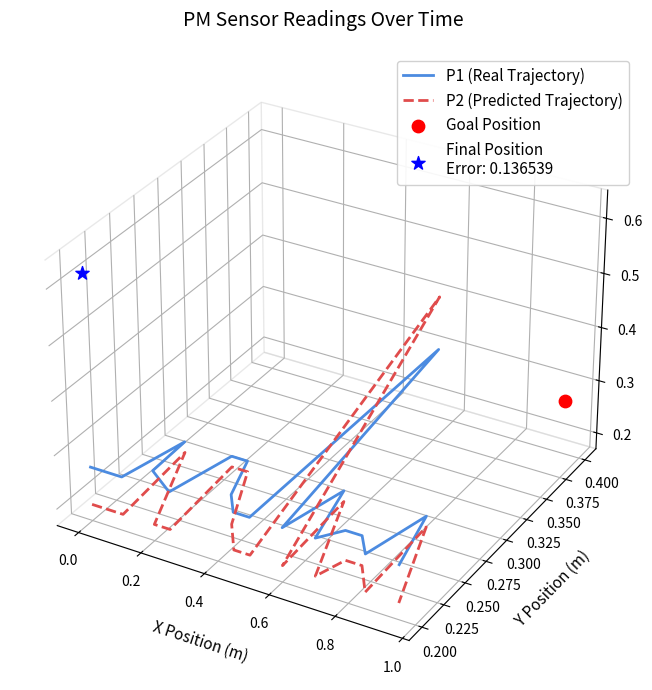

Which series reaches the maximum Y coordinate?

P2 (Predicted Trajectory)